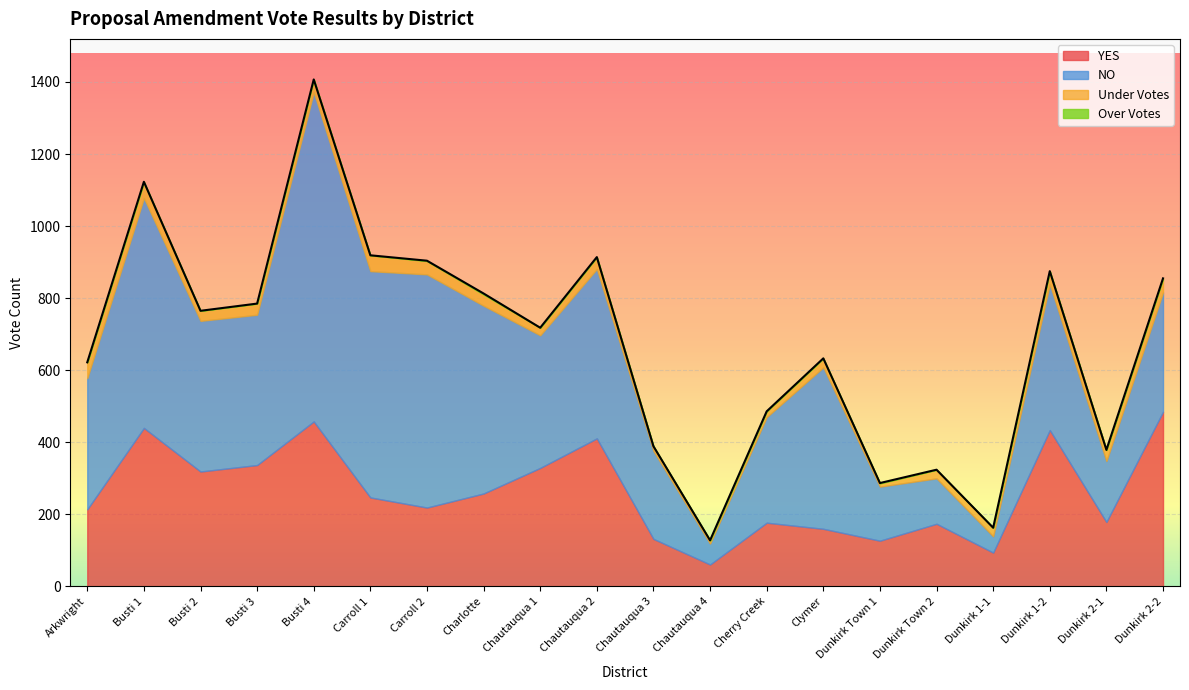

Between Charlotte and Chautauqua 4, which series saw the biggest shift?

NO